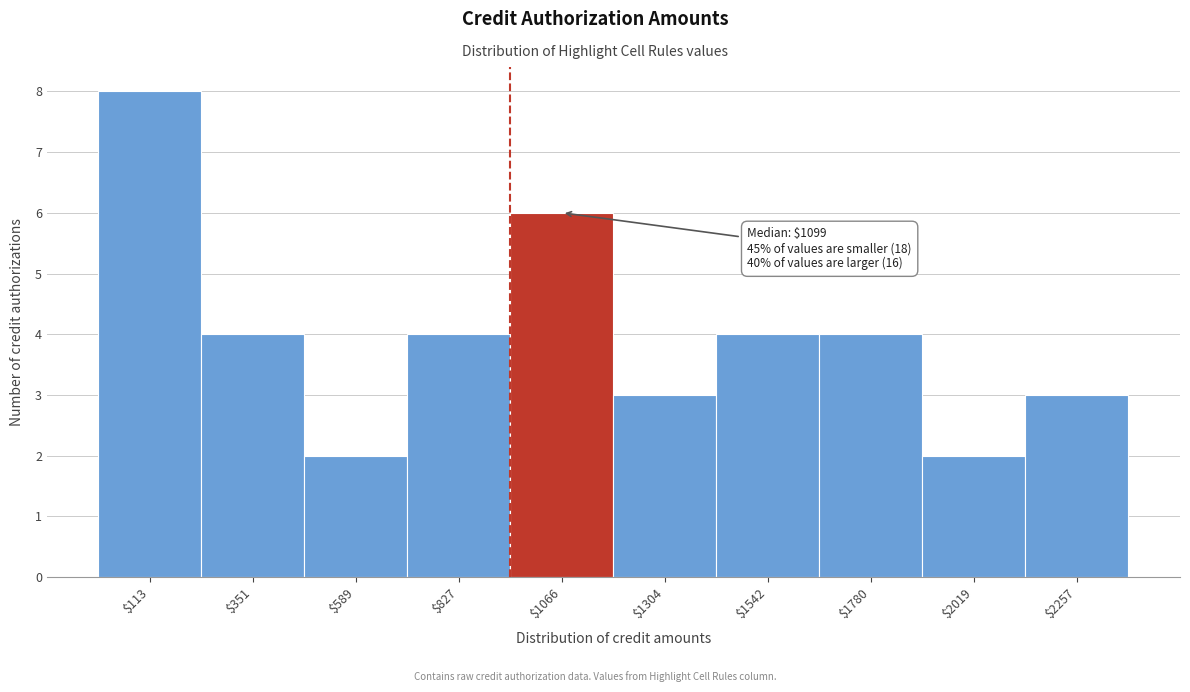

Reading right to left, transcribe all the data shown in this chart.

3	2	4	4	3	6	4	2	4	8